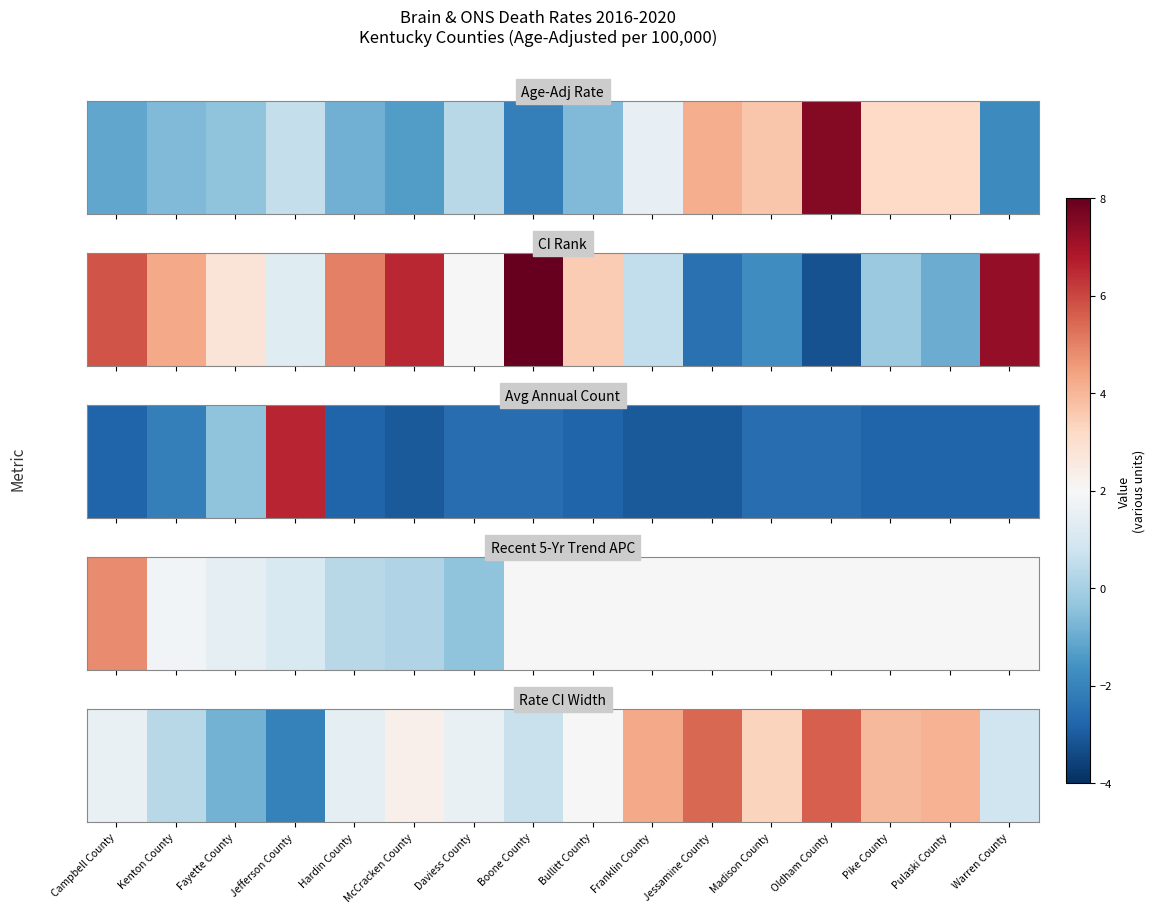

Which has a higher value, Jefferson County or McCracken County?

McCracken County